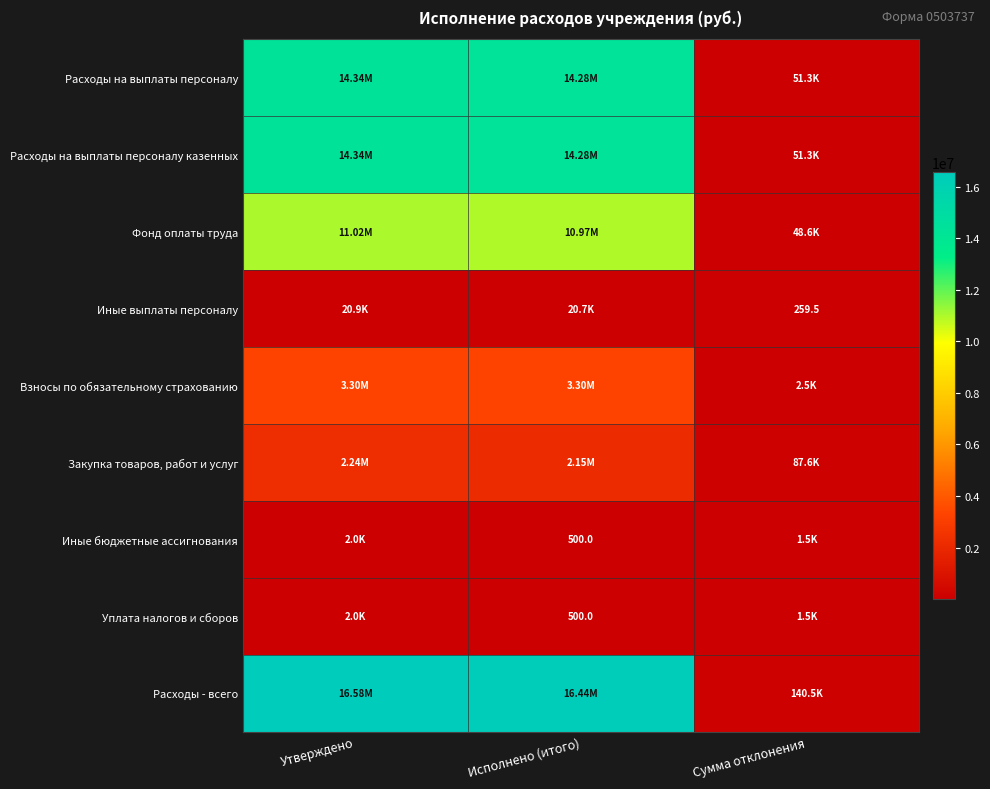

The value of Взносы по обязательному страхованию at Сумма отклонения is 3432.1. True or false?

False